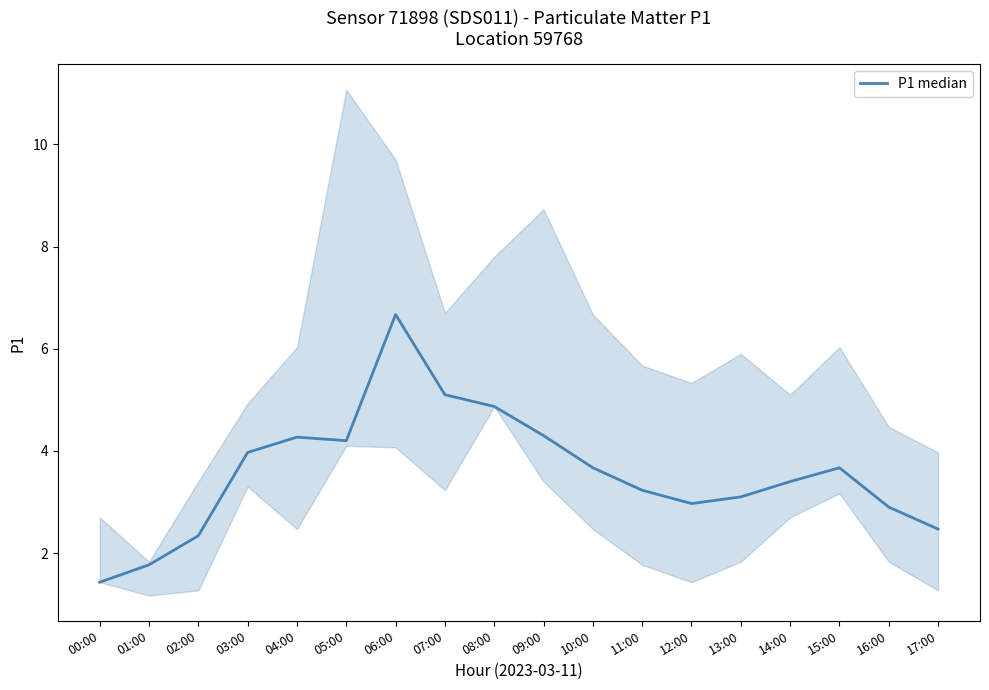

Rank the categories by value from highest to lowest.

06:00, 07:00, 08:00, 09:00, 04:00, 05:00, 03:00, 10:00, 15:00, 14:00, 11:00, 13:00, 12:00, 16:00, 17:00, 02:00, 01:00, 00:00